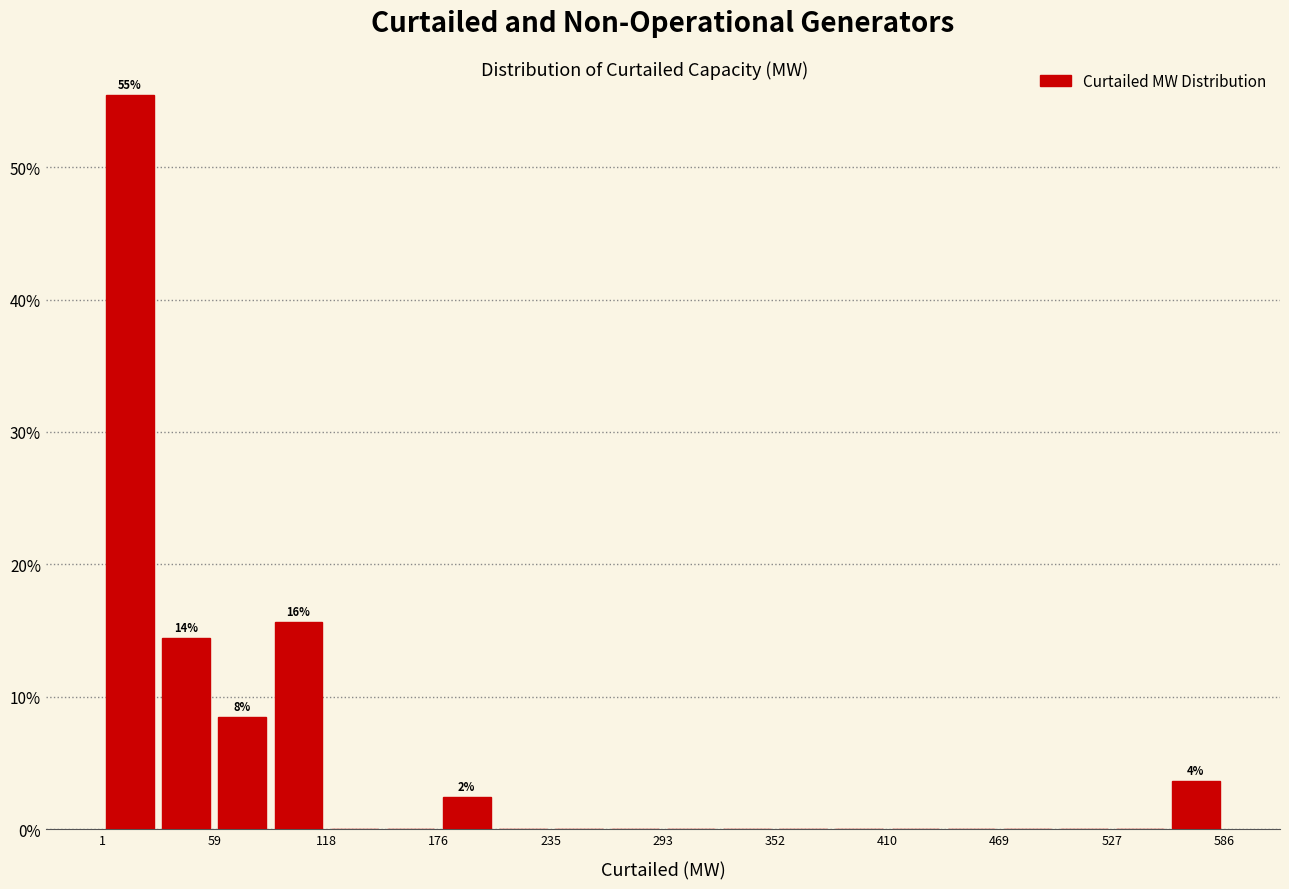

Read against the x-axis, roughly where is the centre of the tallest bar?

20